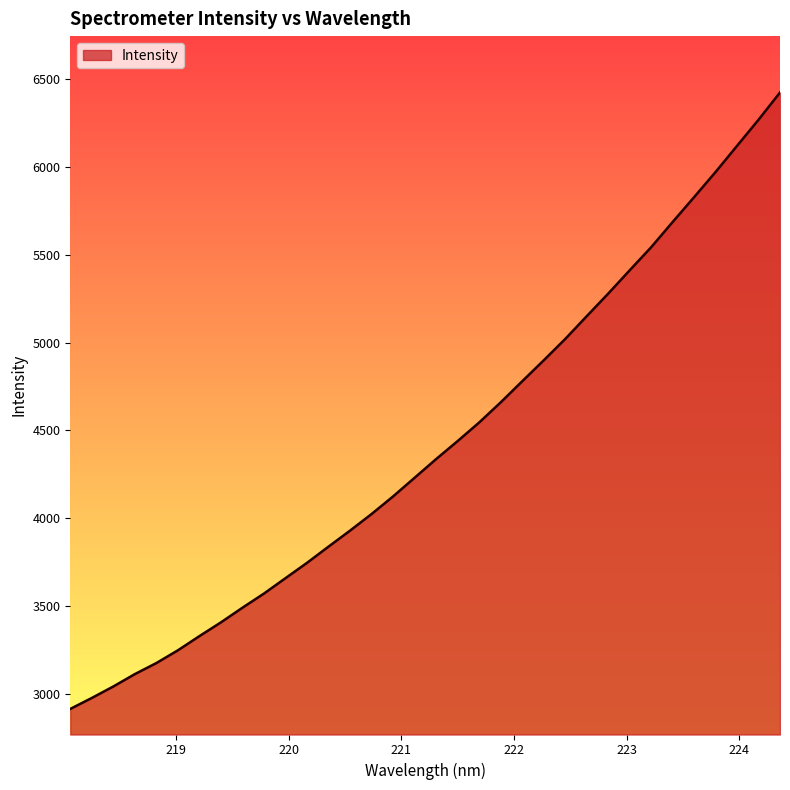

What is the greatest value displayed?

6424.9